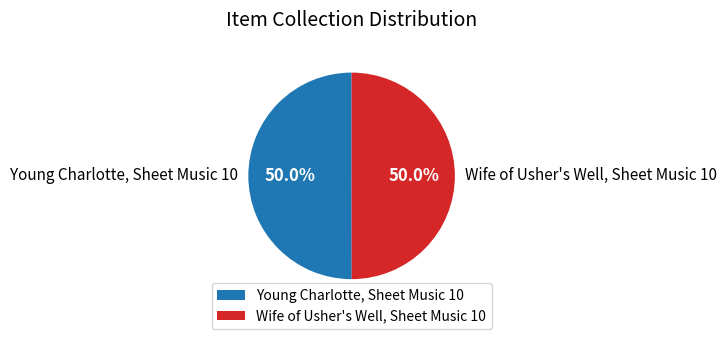

Combined, do Wife of Usher's Well, Sheet Music 10 and Young Charlotte, Sheet Music 10 account for over 50%?

Yes